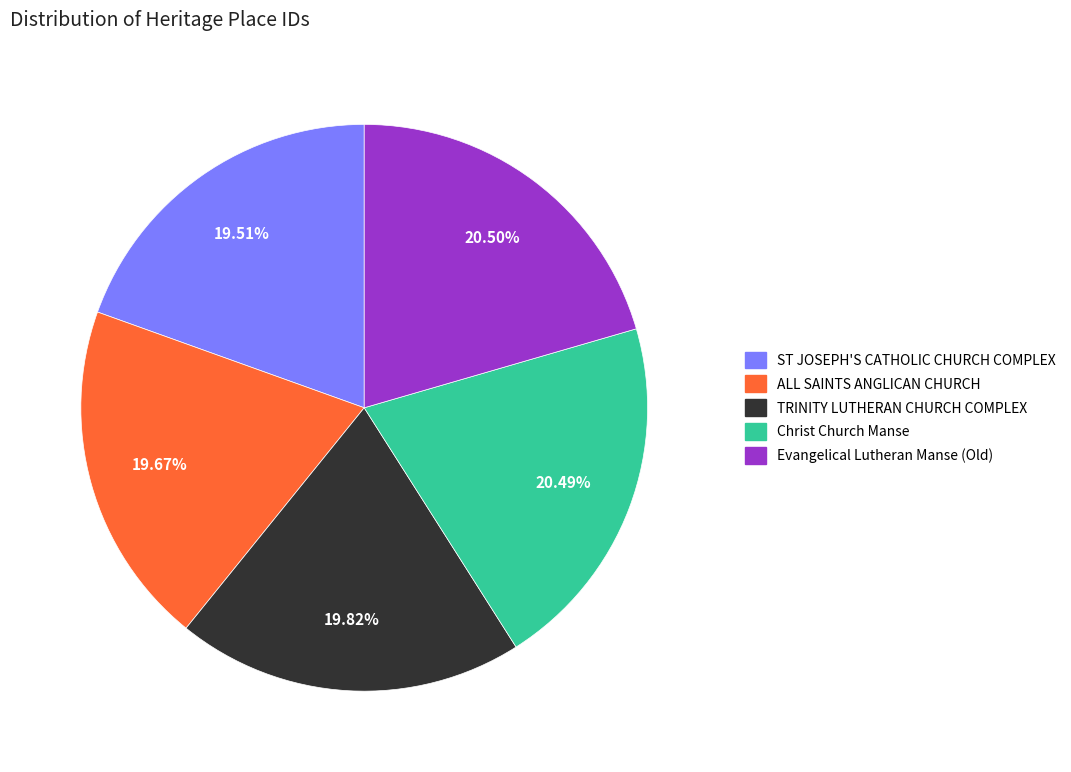

To the nearest percent, what is the average slice percentage?

20%